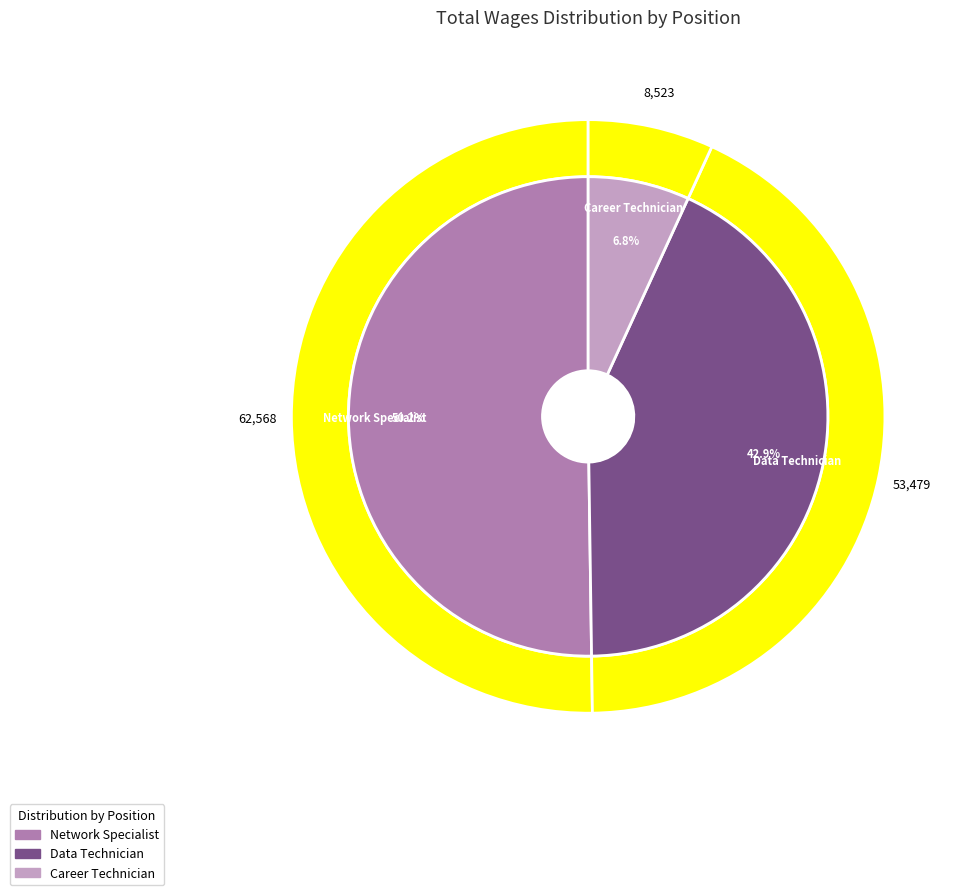

Count the number of slices in the pie.

3